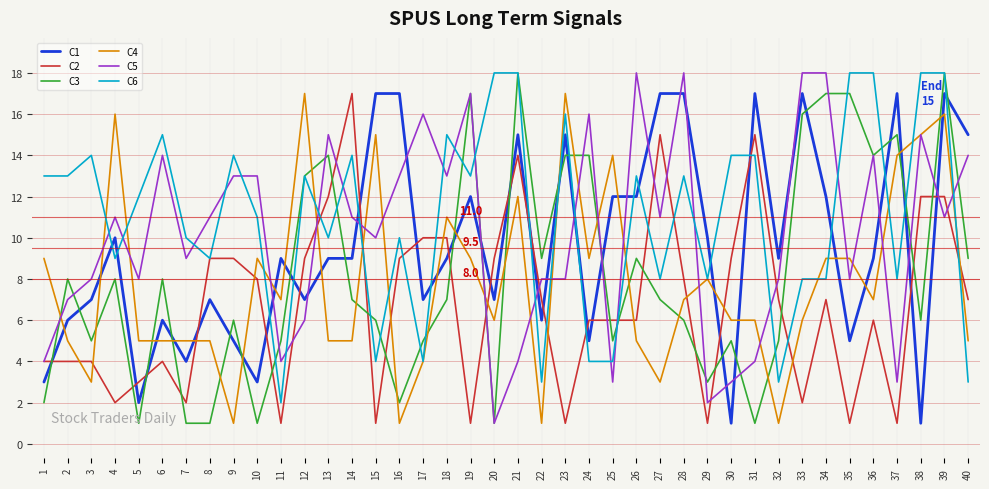

What is the difference between the highest and lowest values at 23?

16